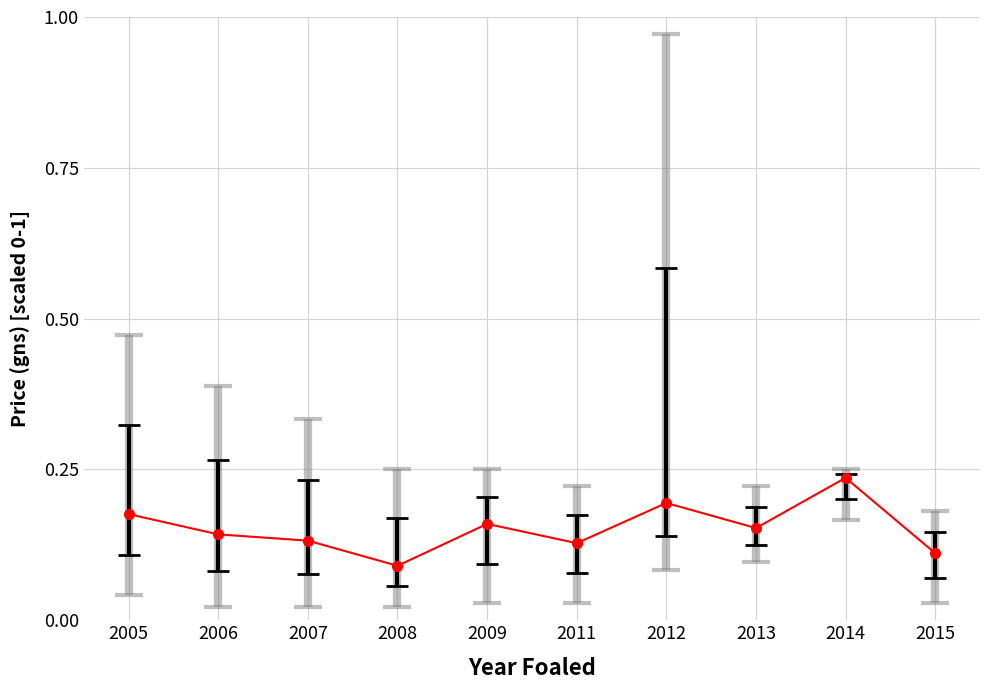

True or false: the data shows 0.1 at 2008.

True